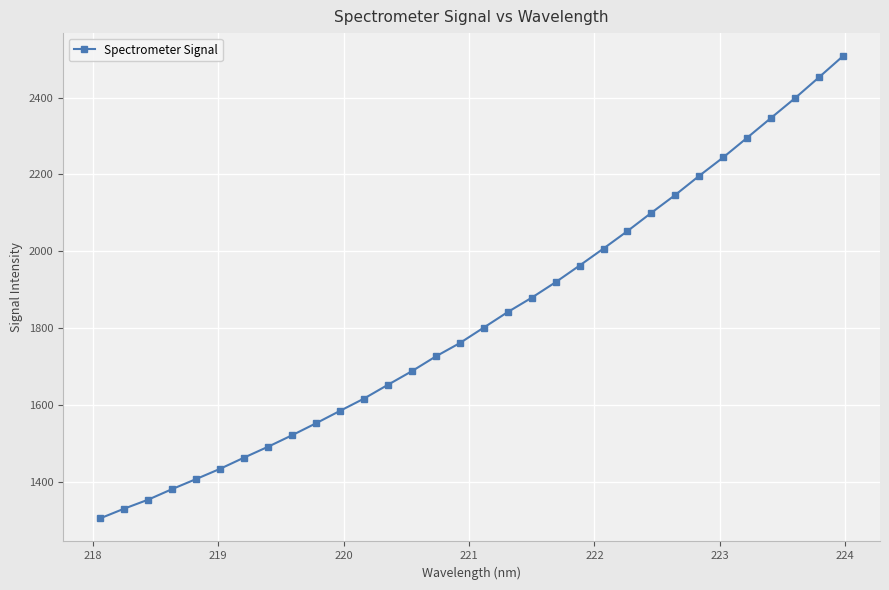

What is the value of the 4th point from the left?

1380.8